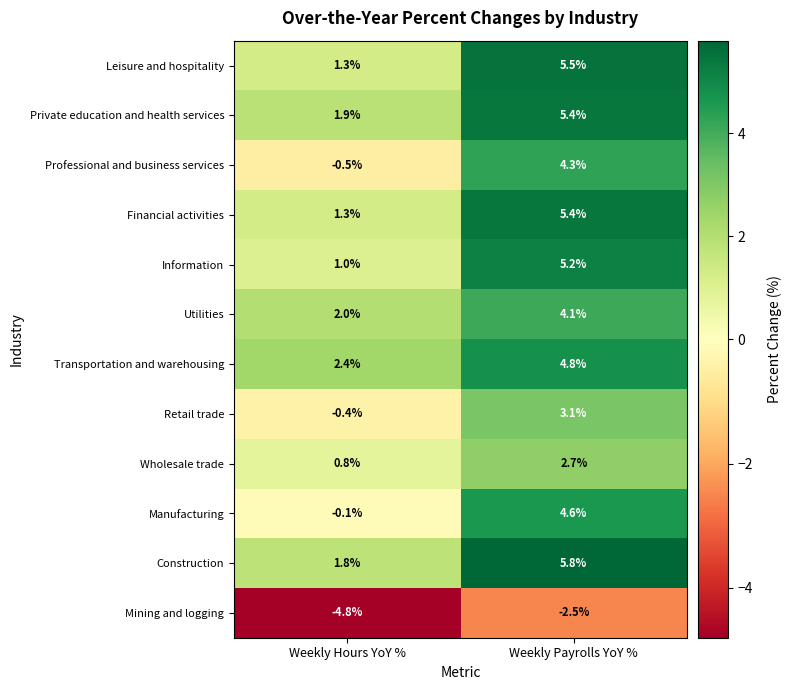

The value of Leisure and hospitality at Weekly Payrolls YoY % is 5.5. True or false?

True